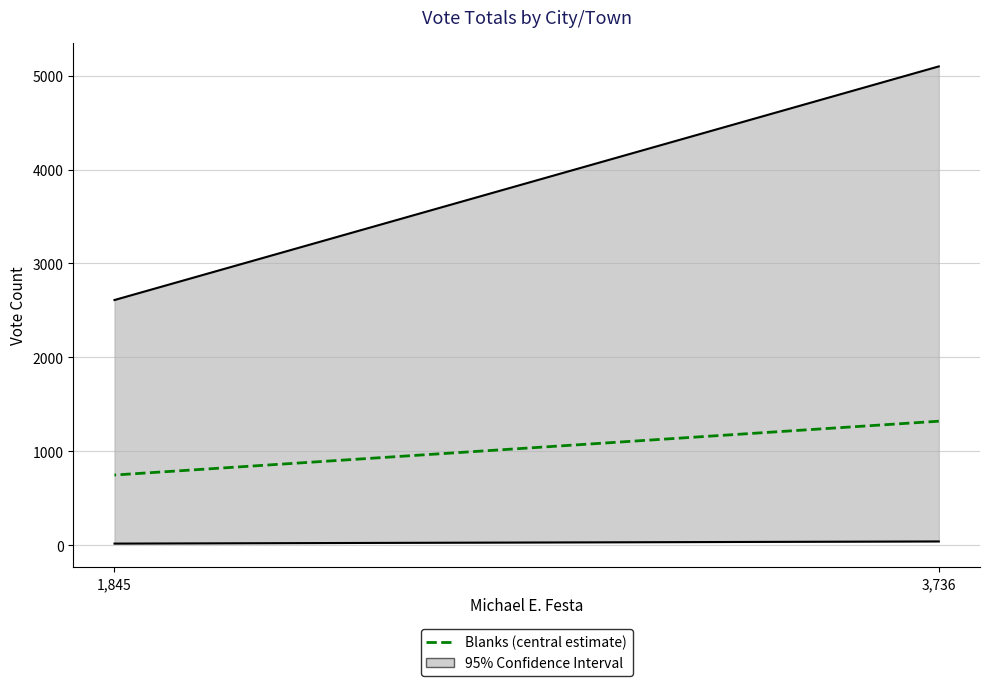

What is the sum of all values?

2069